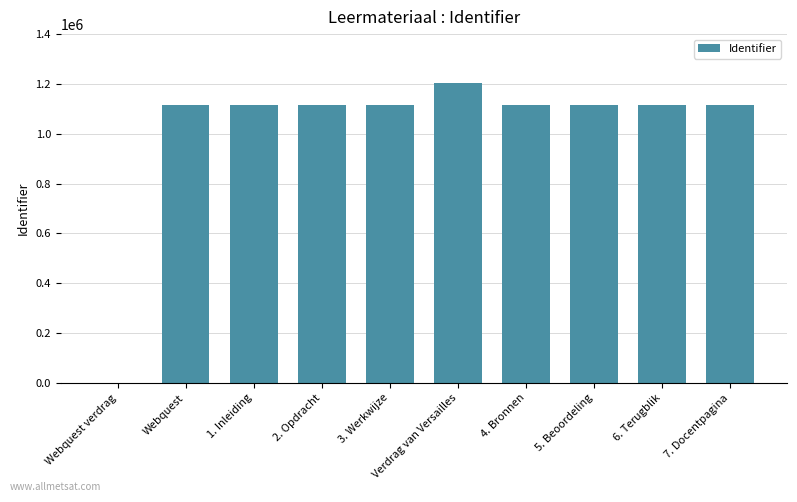

How many values are above zero?

9